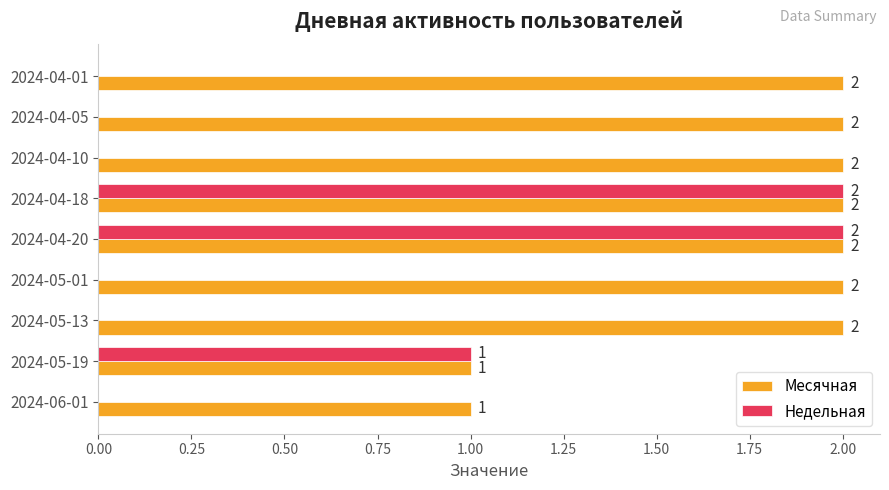

Which series changed the most between 2024-05-13 and 2024-04-18?

Недельная